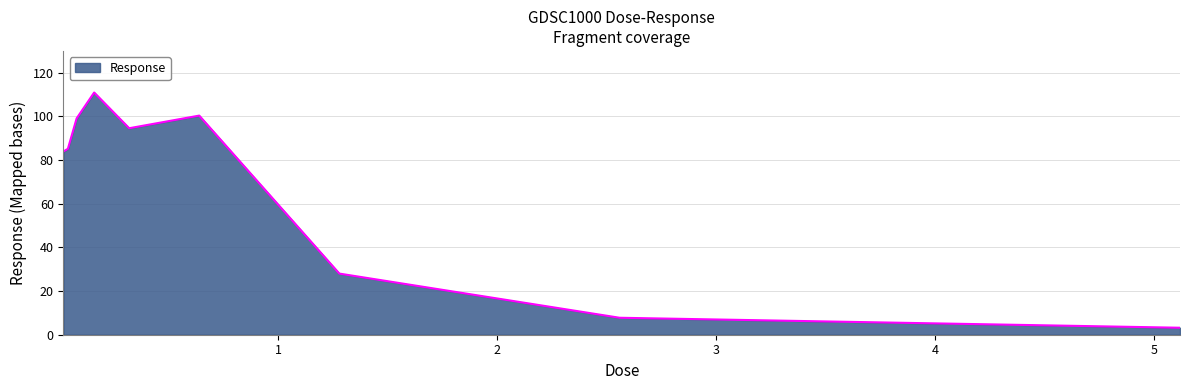

What is the smallest value displayed?

3.2